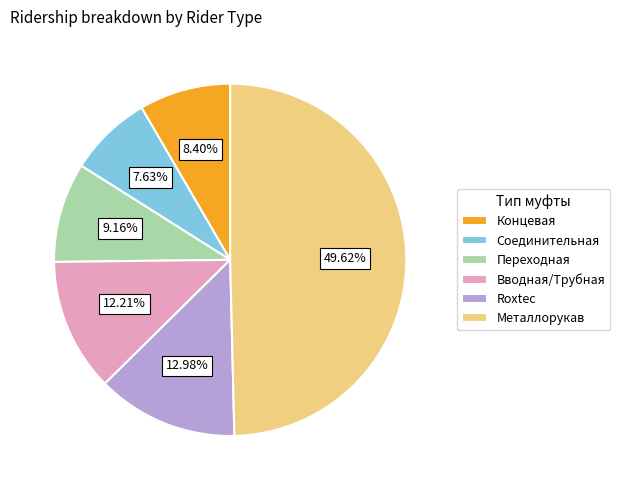

Does Переходная represent more than half of the total?

No